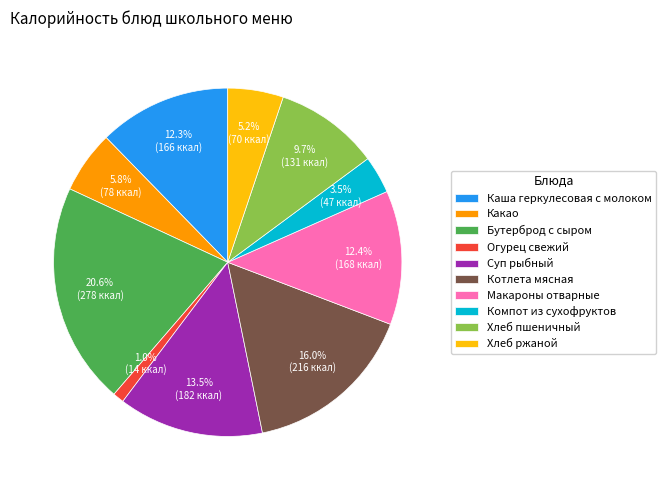

Is Каша геркулесовая с молоком the majority of the pie?

No